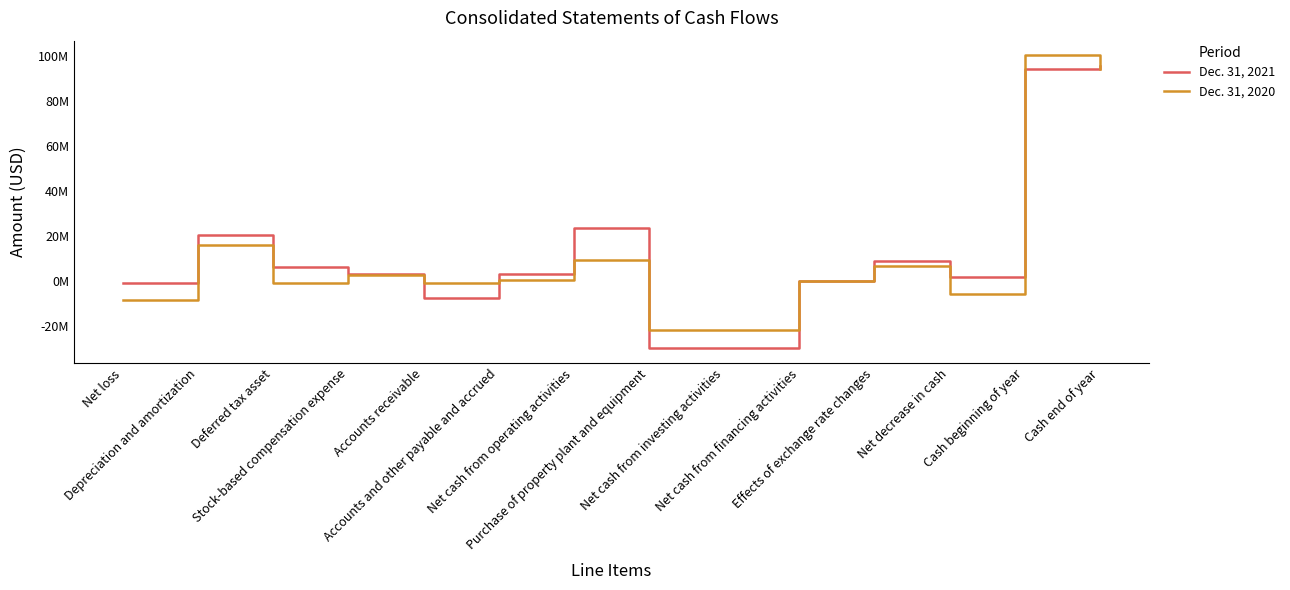

What is the spread (max minus min) of values at Accounts and other payable and accrued?

2513714